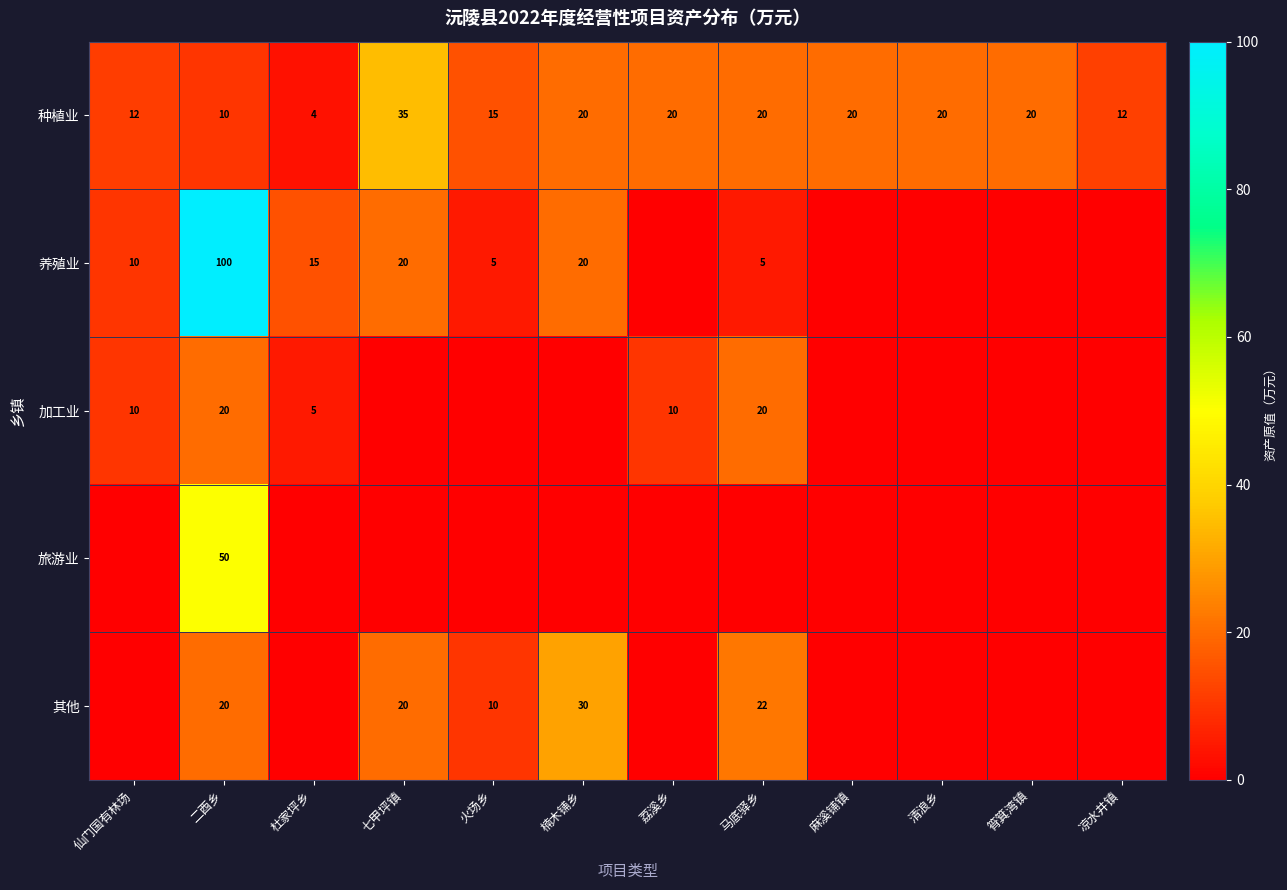

What is the difference between the maximum and minimum values in the 种植业 series?

31